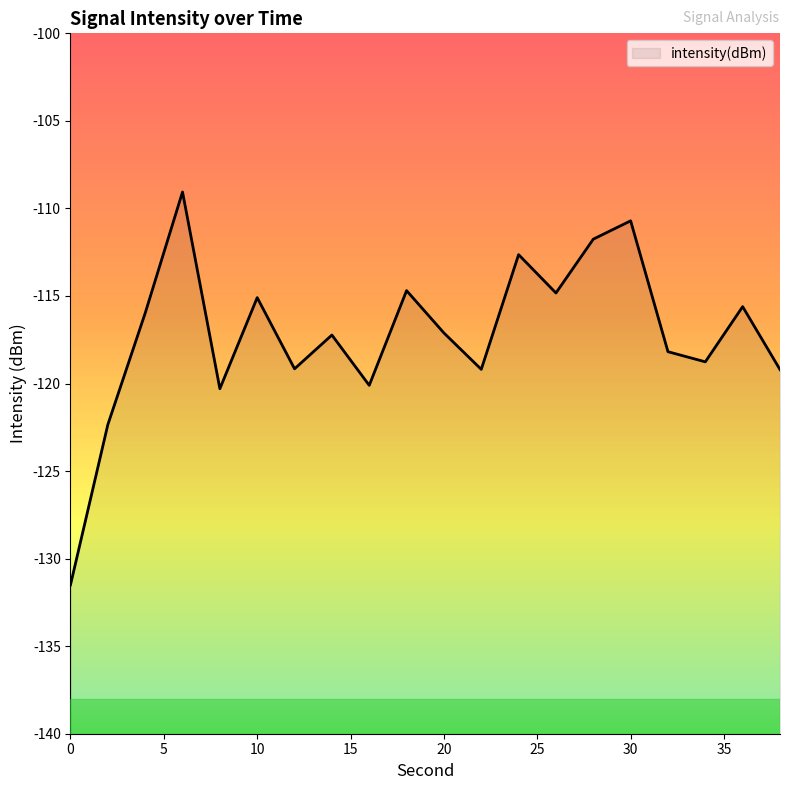

True or false: the data shows -120.1 at 16.

True